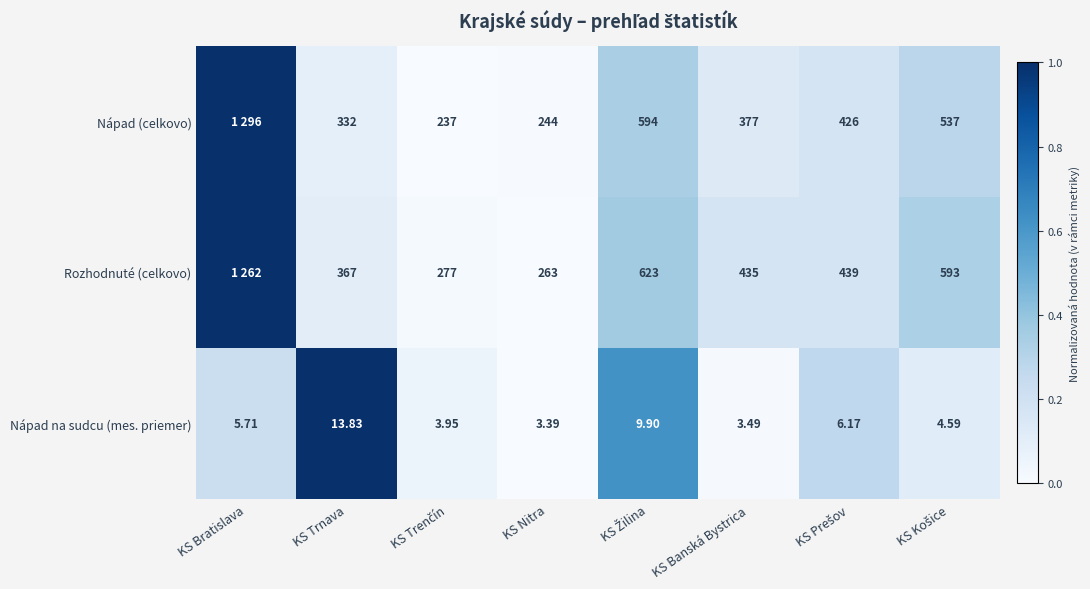

At KS Banská Bystrica, list the series in order from smallest to largest.

Nápad na sudcu (mes. priemer), Nápad (celkovo), Rozhodnuté (celkovo)